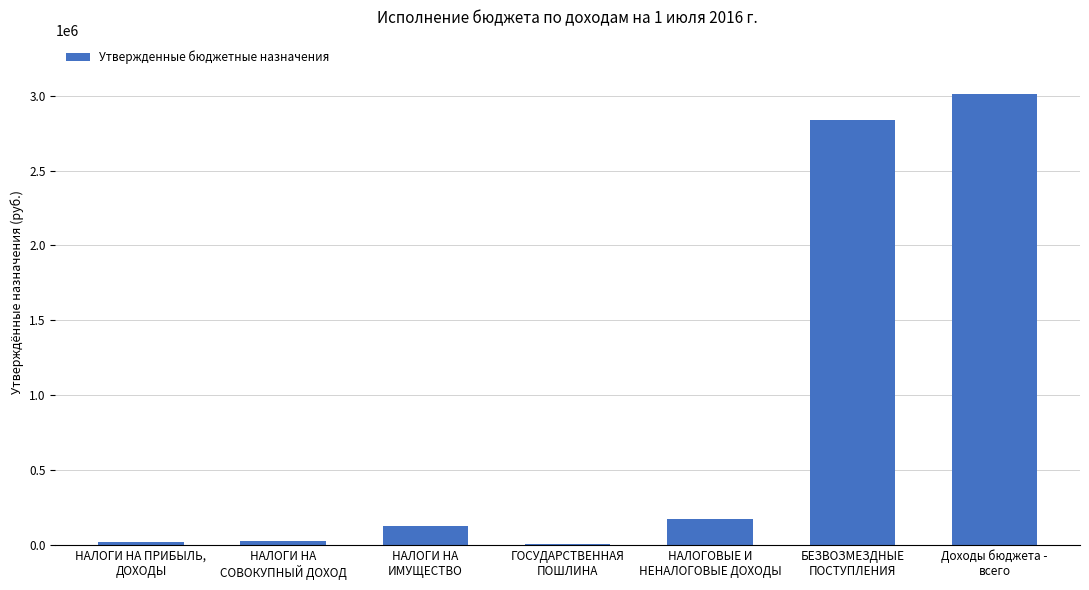

What is the sum of all values?

6194982